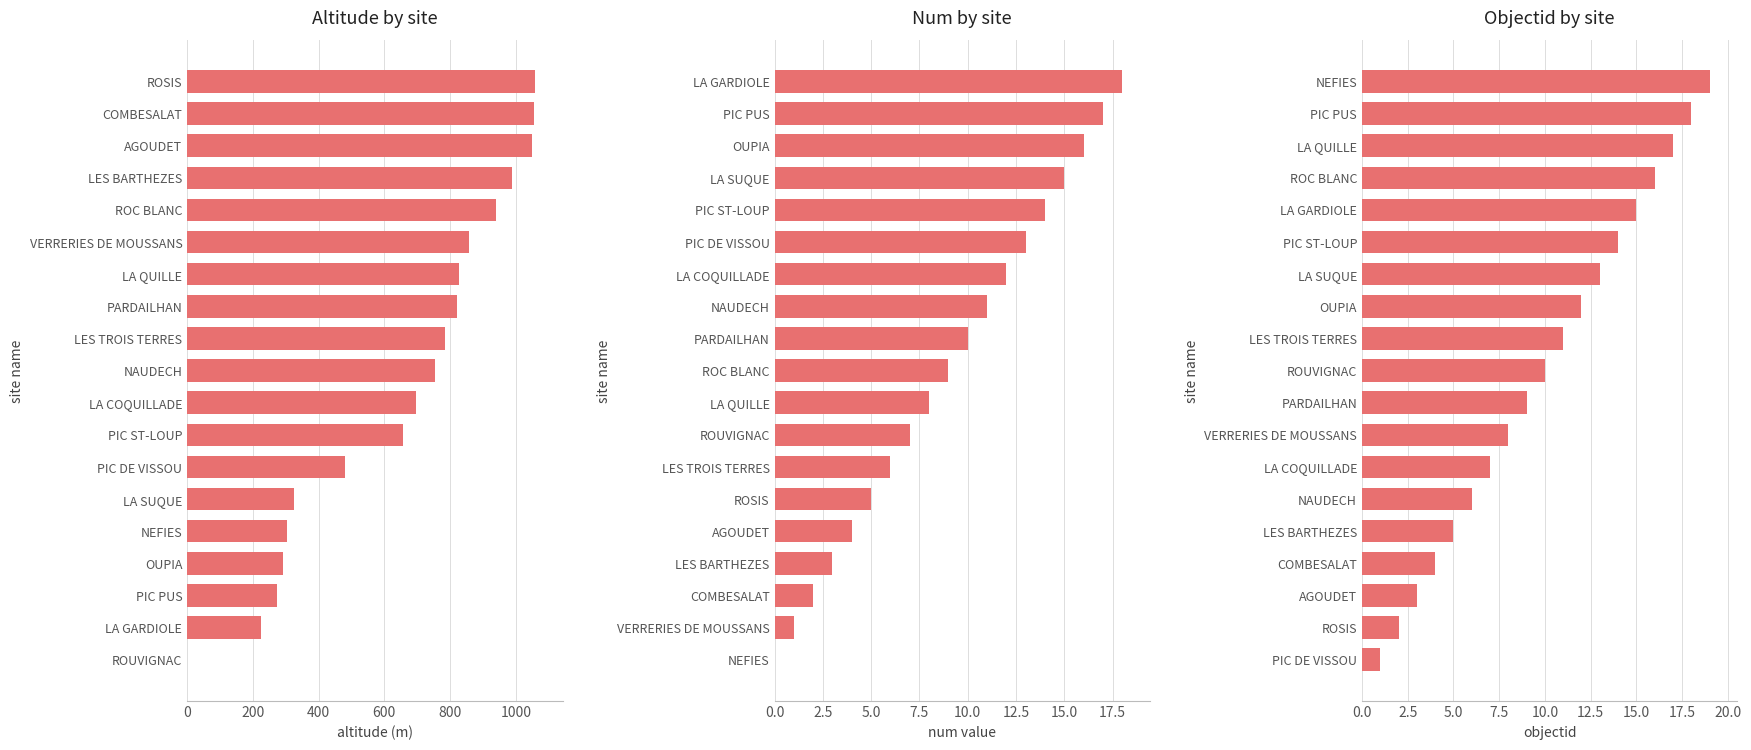

Reading left to right, extract all data points from this chart.

Altitude by site: 0	224	273	292	304	325	480	658	696	753	786	822	827	858	941	990	1049	1054	1058
Num by site: 0	1	2	3	4	5	6	7	8	9	10	11	12	13	14	15	16	17	18
Objectid by site: 1	2	3	4	5	6	7	8	9	10	11	12	13	14	15	16	17	18	19